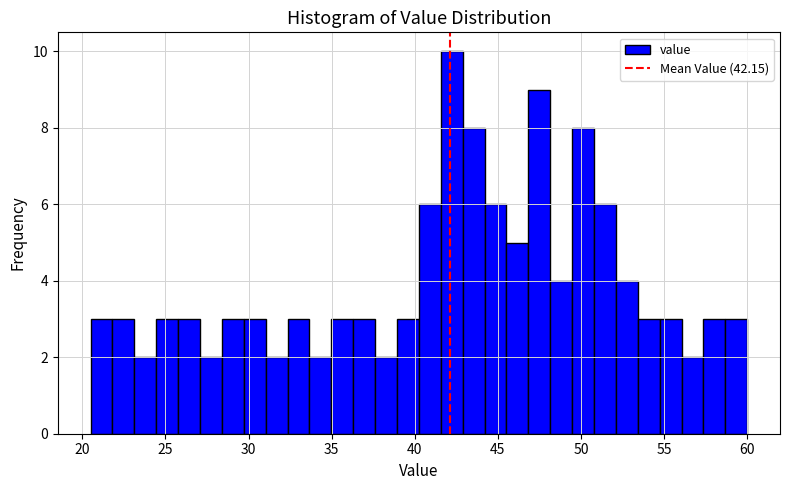

Read against the x-axis, roughly where is the centre of the tallest bar?

42.0